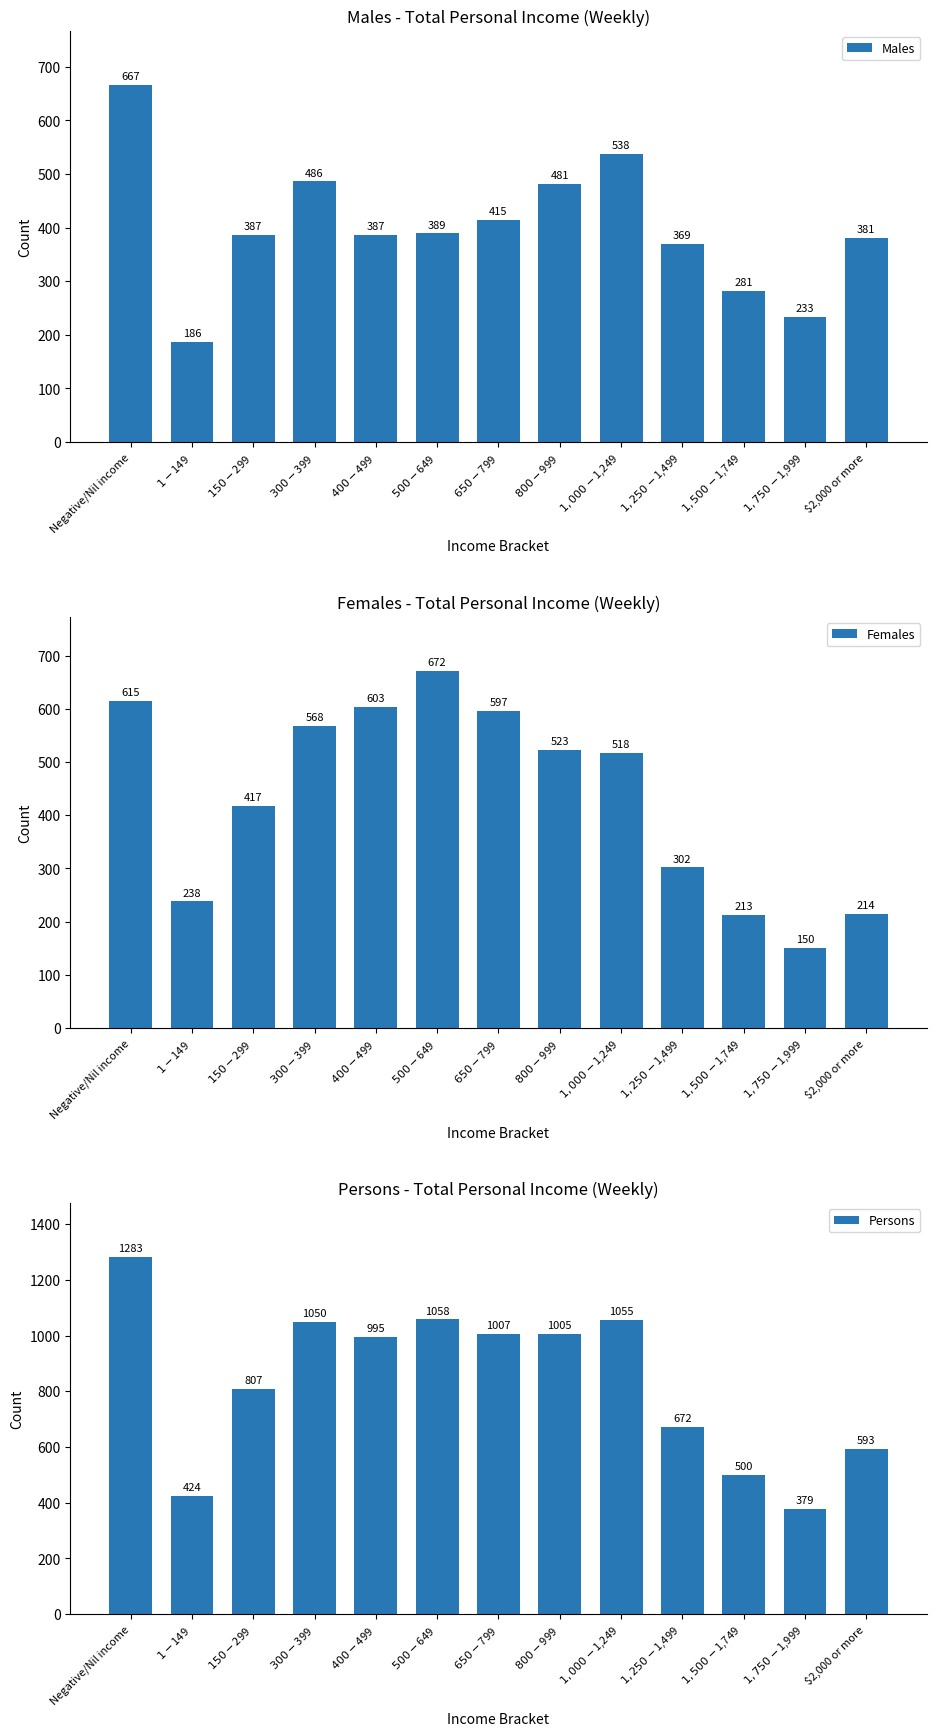

The value of Persons at $800-$999 is 1309. True or false?

False